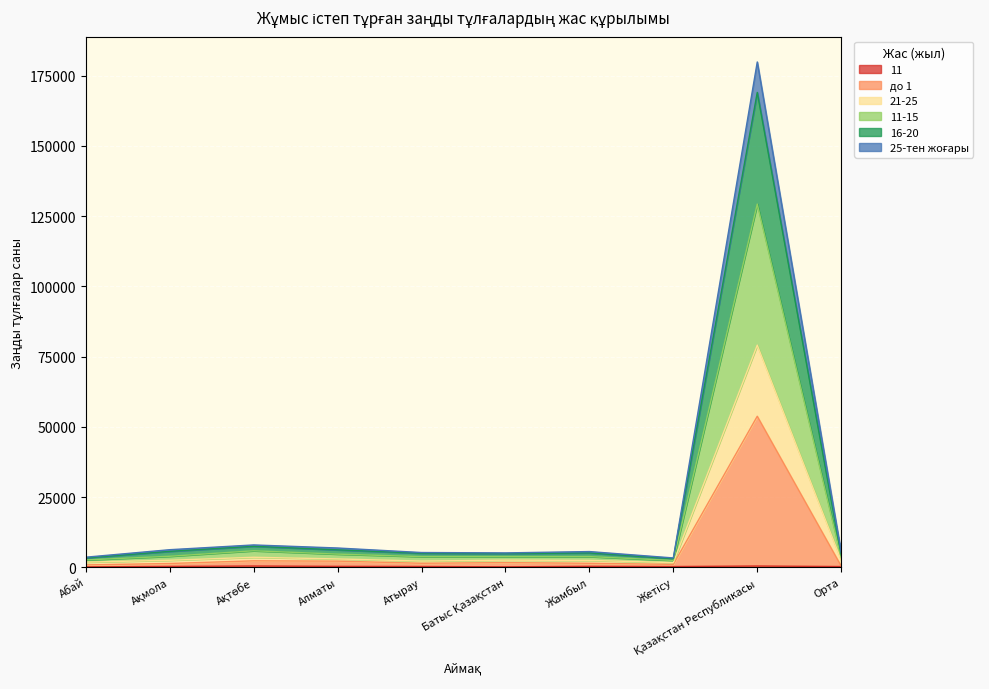

How many lines are shown in the chart?

6